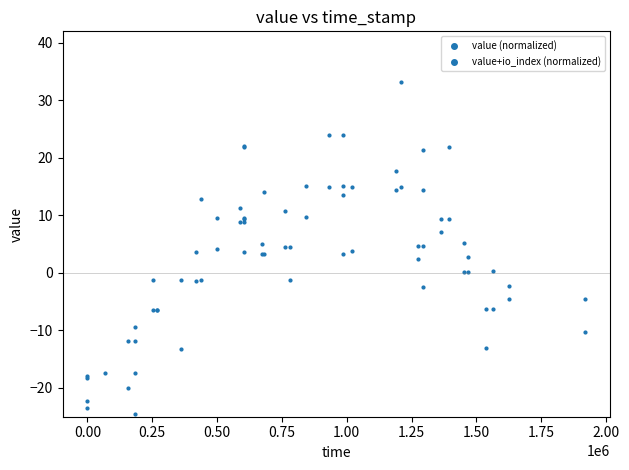

Which series reaches the minimum Y coordinate?

value+io_index (normalized)